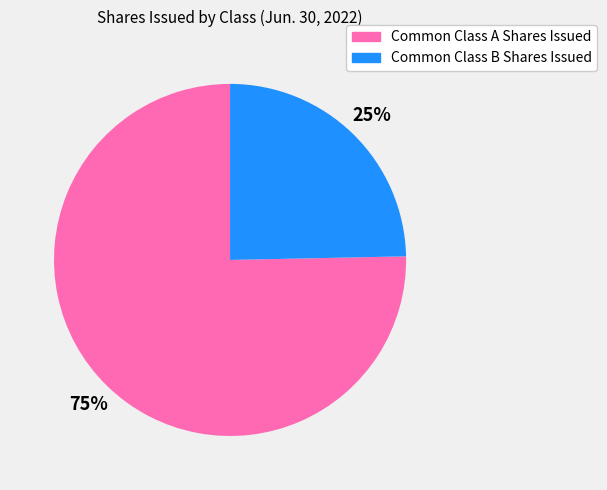

The Common Class B Shares Issued slice represents 25% of the pie. True or false?

True